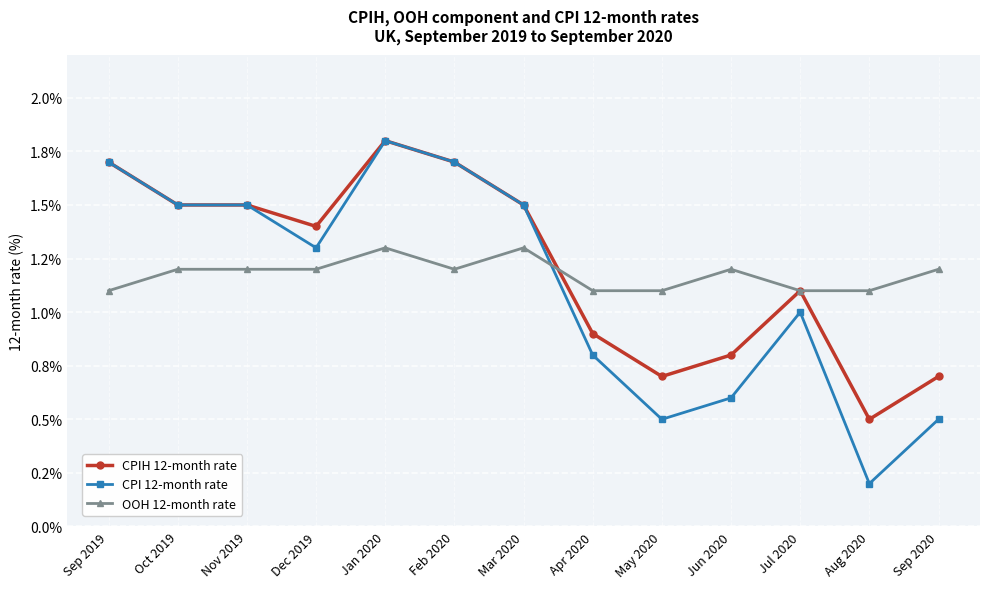

How many values in the CPIH 12-month rate series are below 1?

5